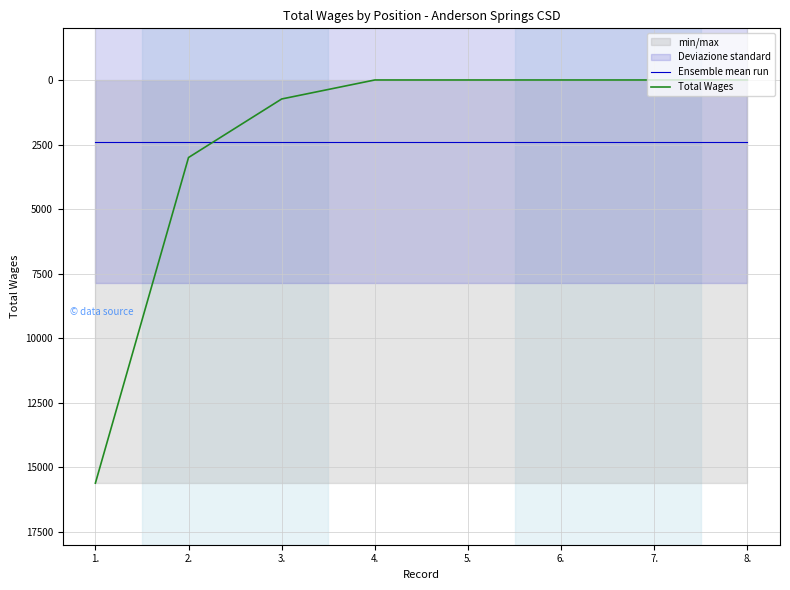

What is the average value of the Ensemble mean run series?

2419.4